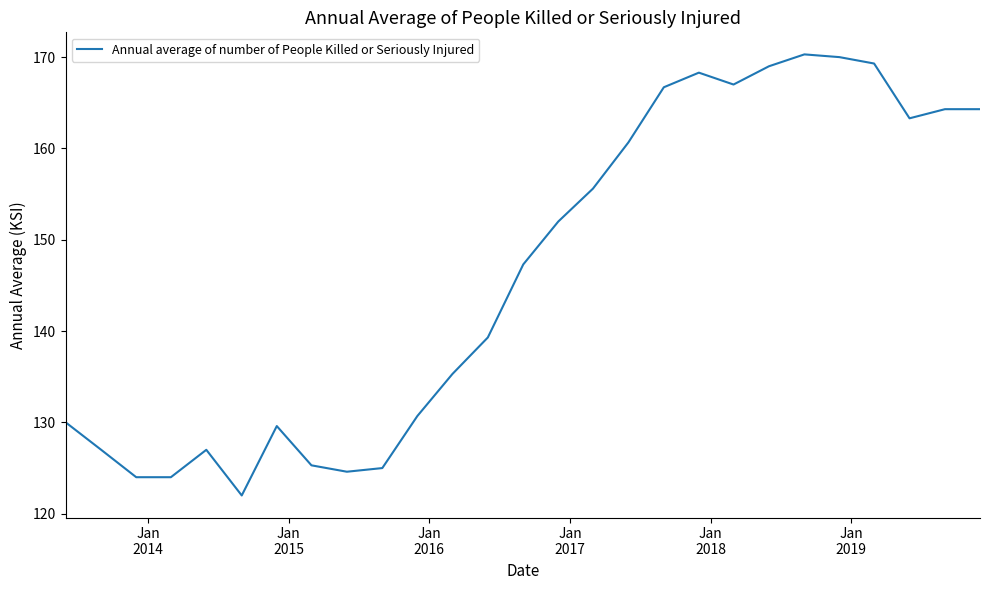

What is the difference between the maximum and minimum values?

48.3